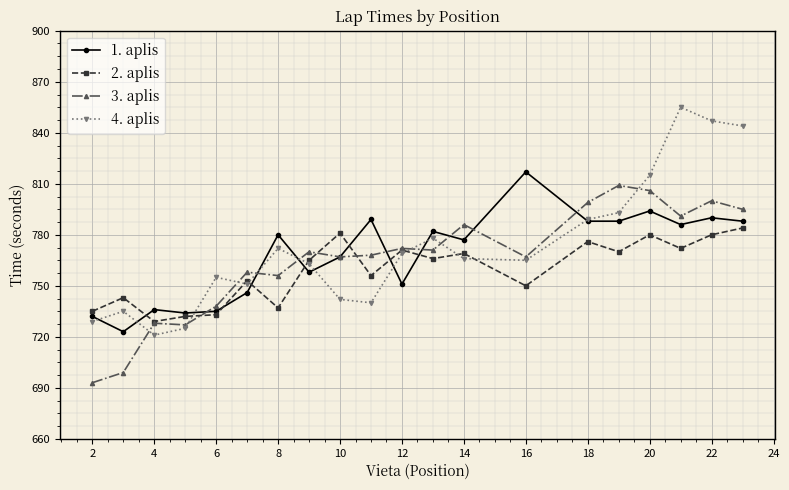

What is the average value of the 2. aplis series?

759